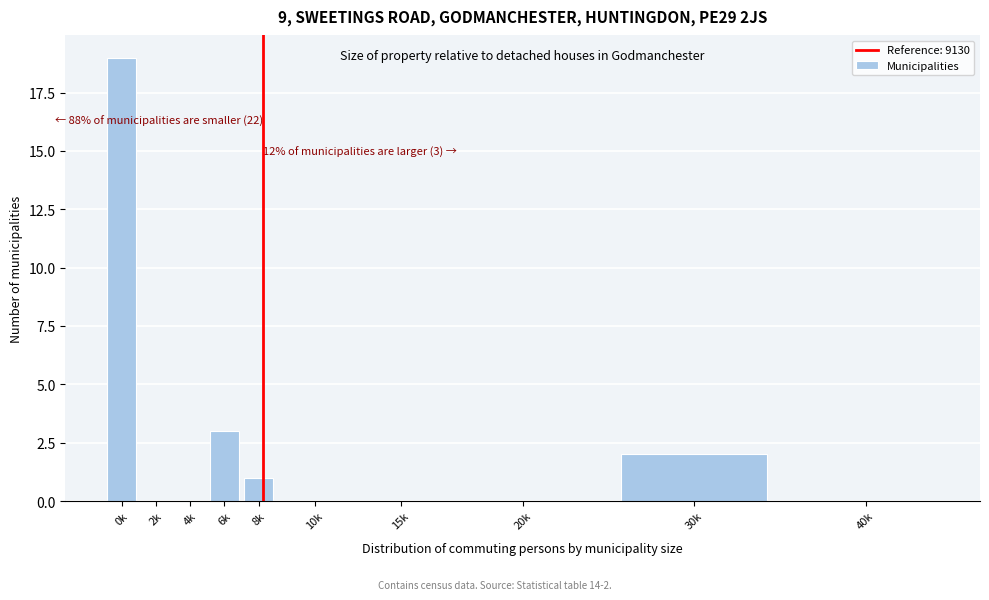

Reading left to right, what are all the values shown in this chart?

0k=19	2k=0	4k=0	6k=3	8k=1	10k=0	15k=0	20k=0	30k=2	40k=0